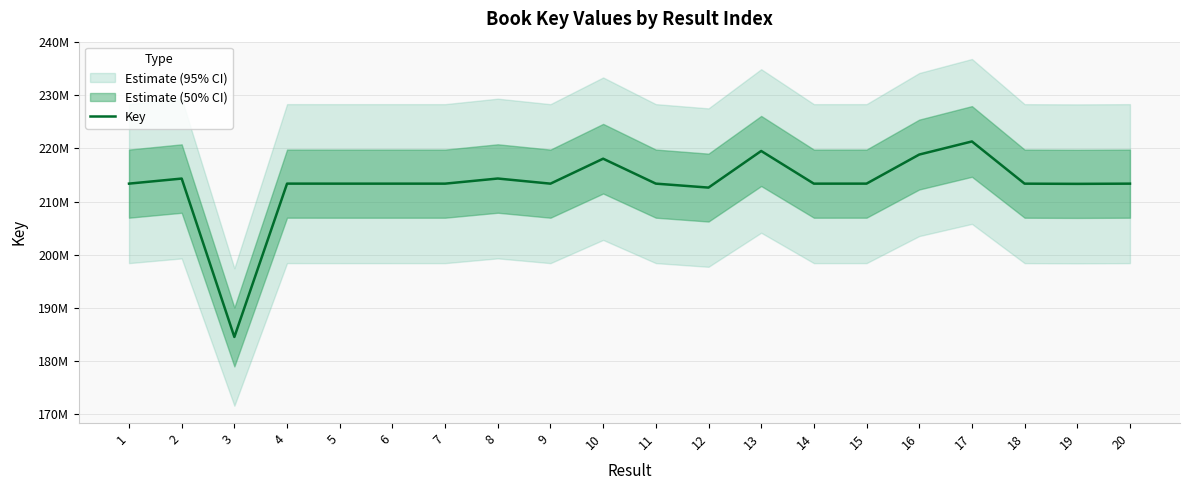

At which label does the data first exceed 213364586?

1